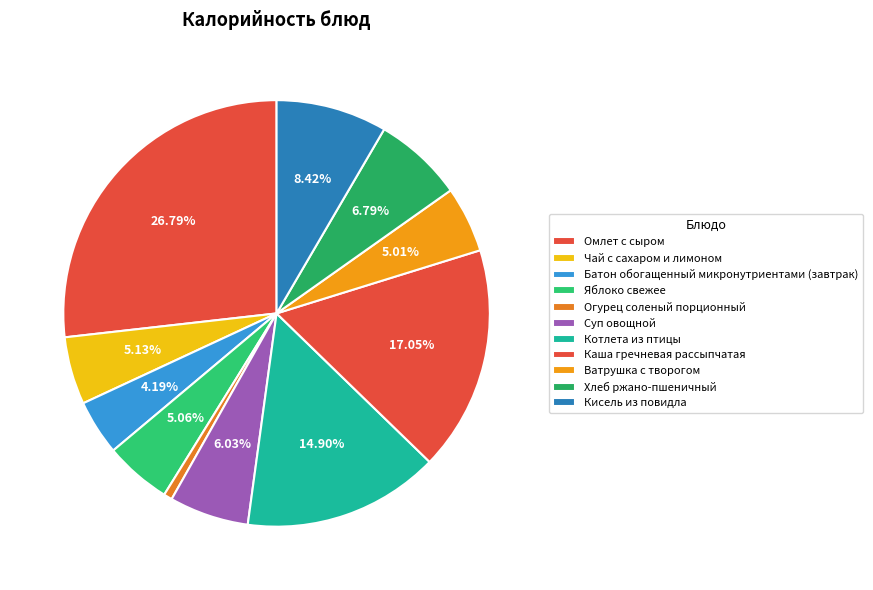

Combined, do Омлет с сыром and Суп овощной account for over 50%?

No